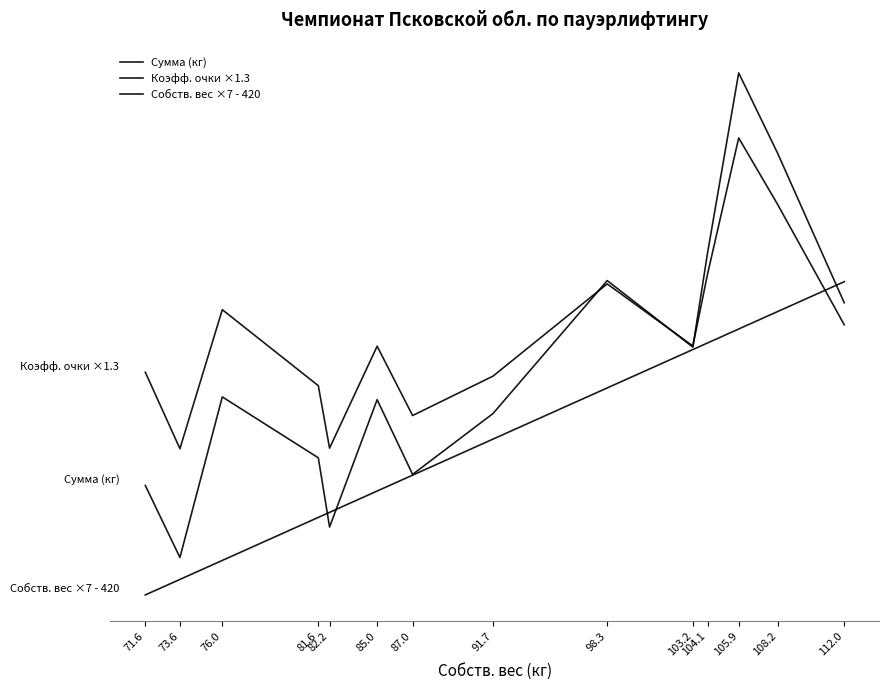

What is the sum of all Собств. вес ×7 - 420 values?

6443.8